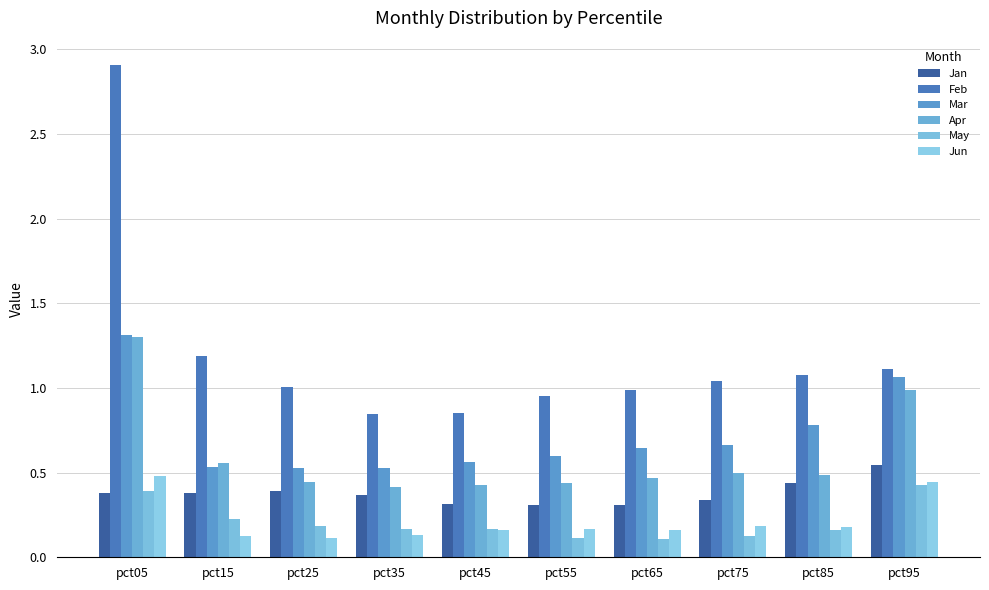

What is the difference between the maximum and minimum values in the Jan series?

0.2